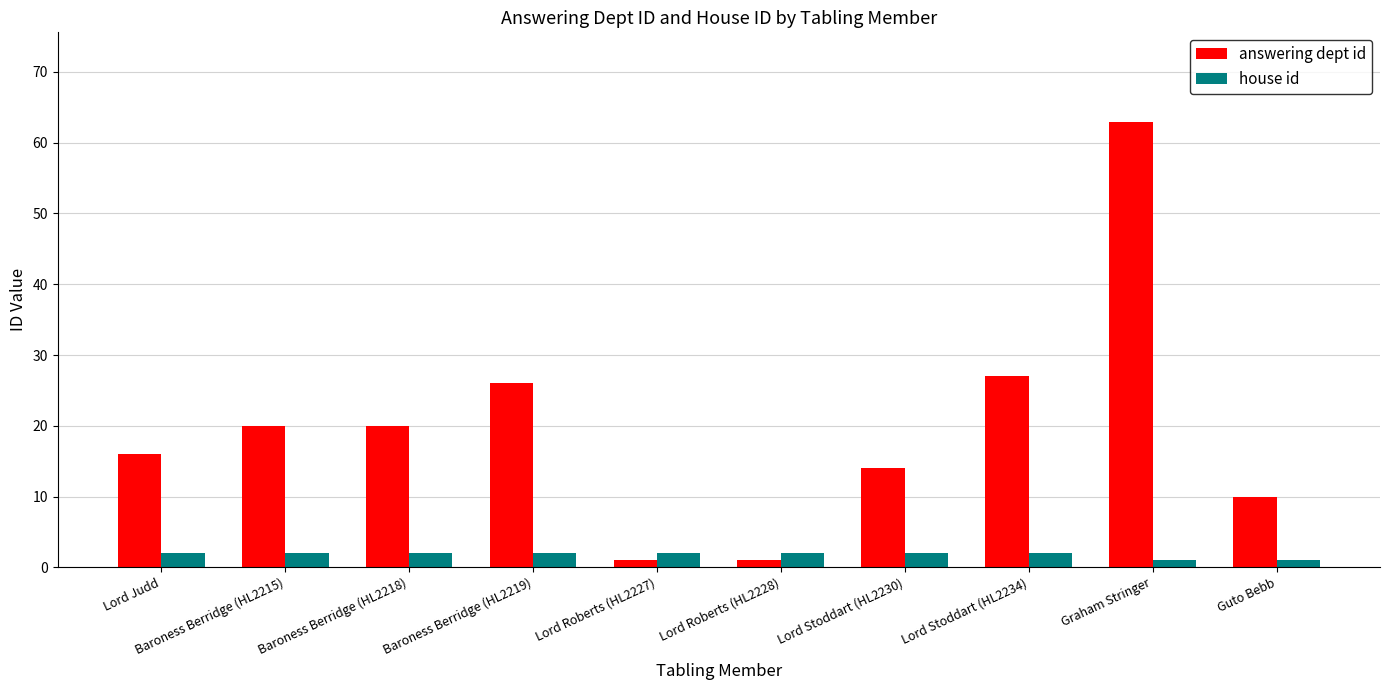

How many series are shown in this chart?

2